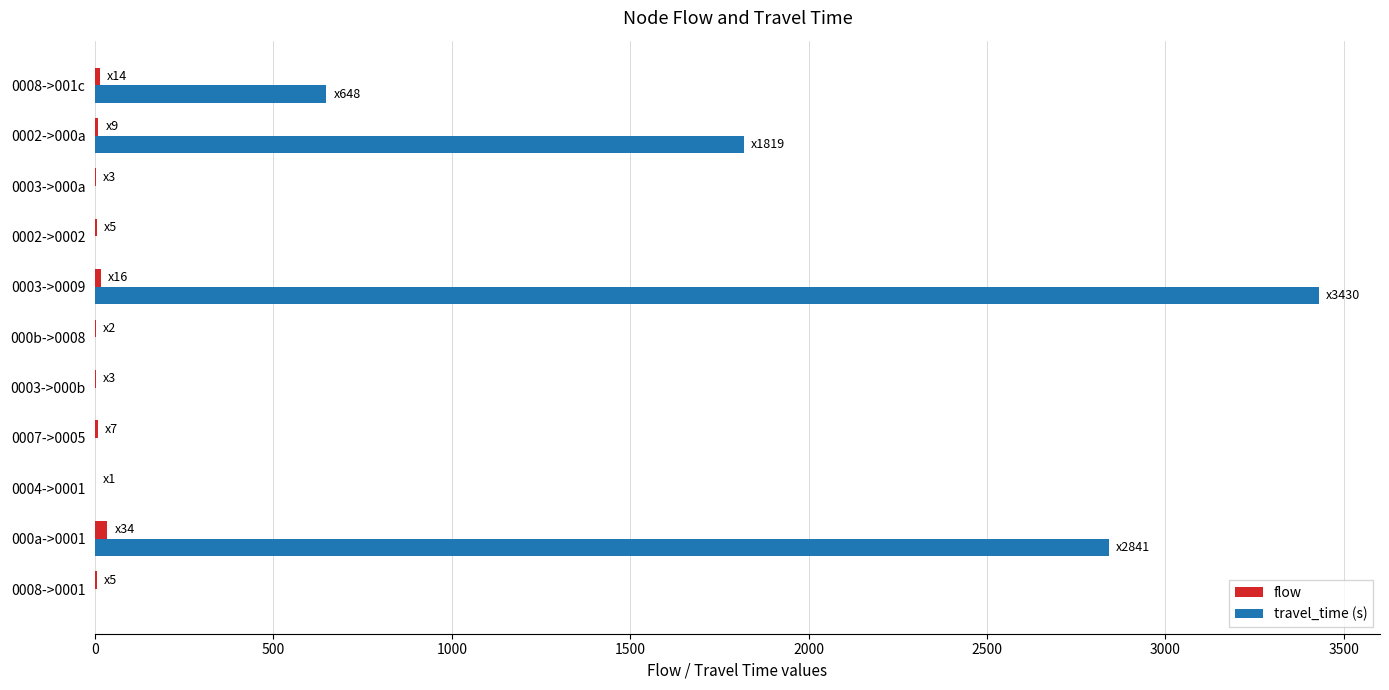

At which category is the sum across all series the highest?

0003->0009